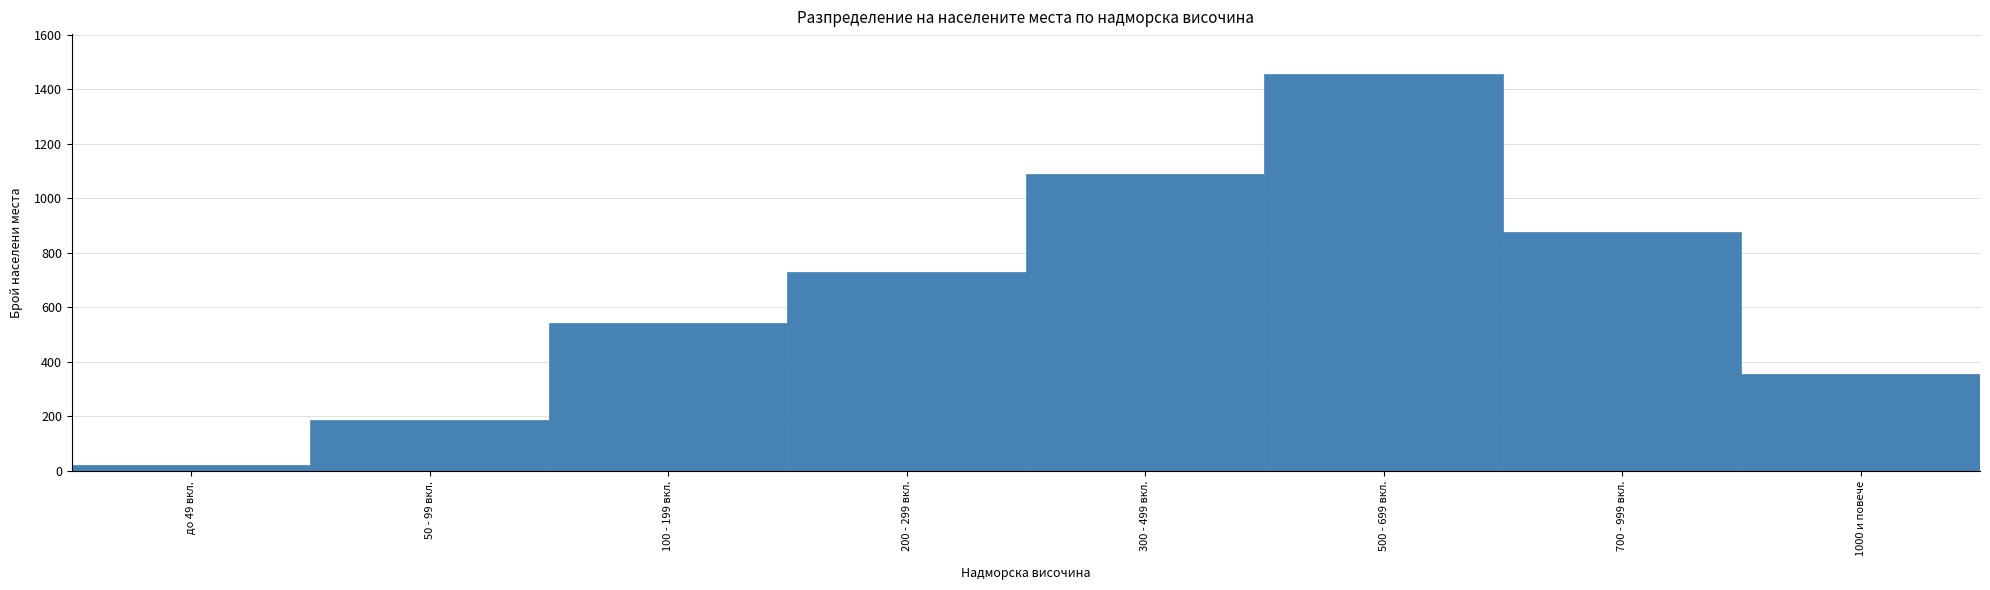

Reading left to right, extract all data points from this chart.

23	187	542	731	1089	1456	876	355